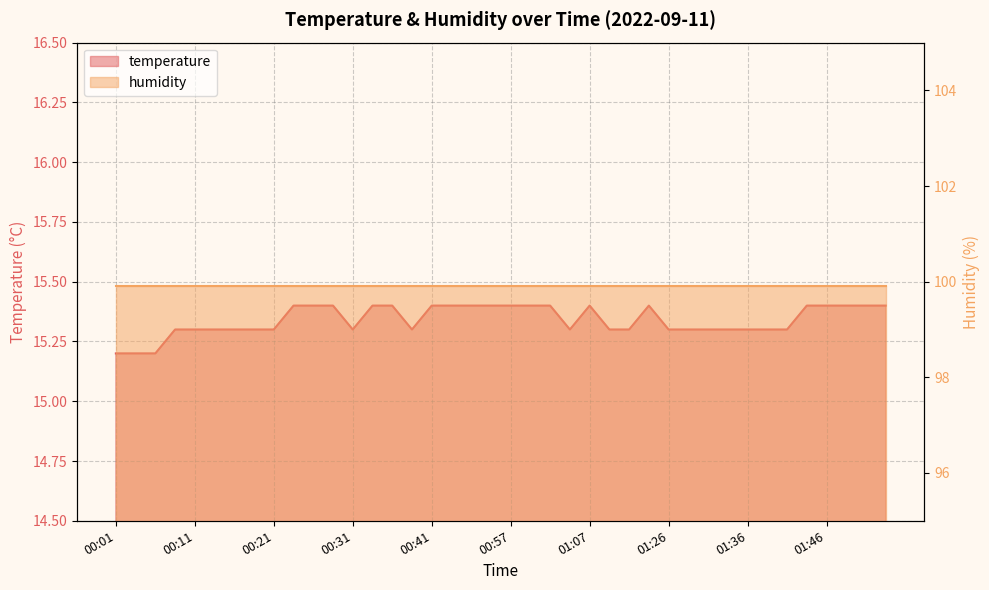

The value at 01:31 is 15.3. True or false?

True